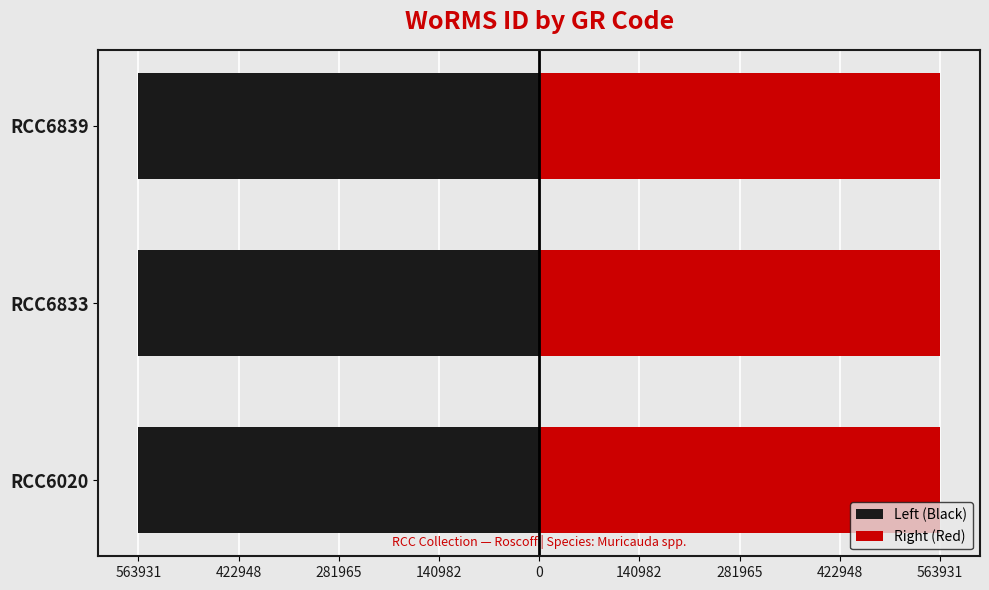

Does the chart contain any negative values?

Yes